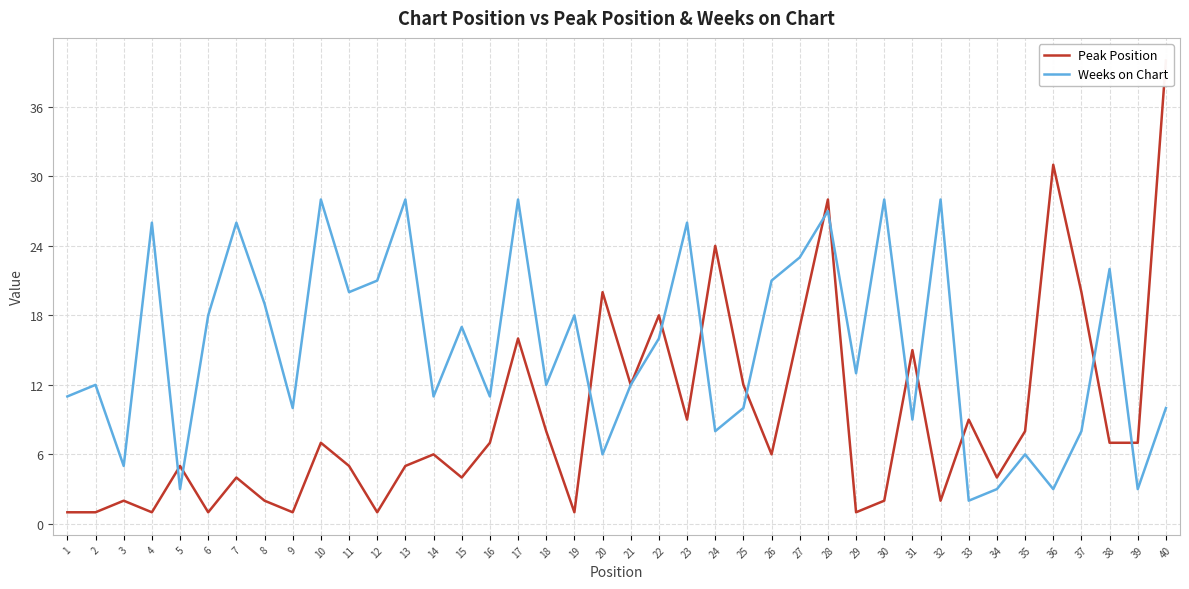

What is the difference between the maximum and minimum values in the Peak Position series?

39